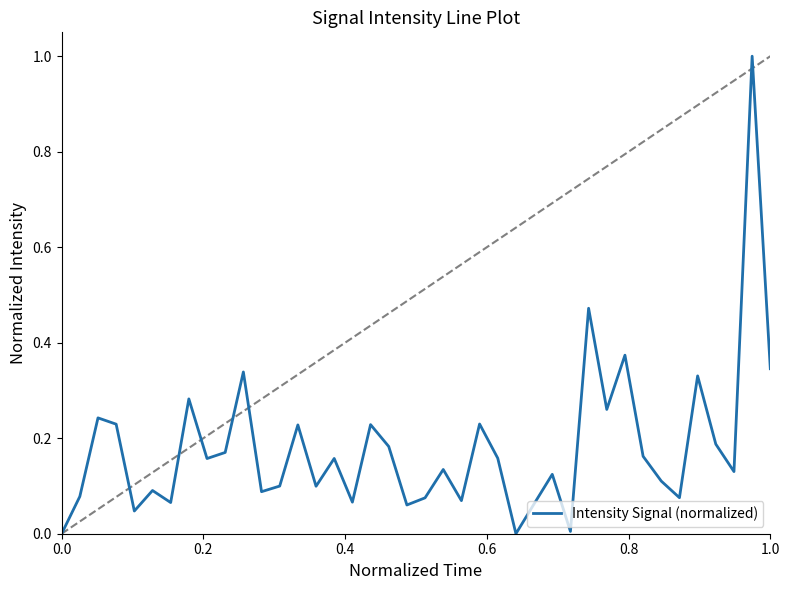

What is the difference between the maximum and minimum values?

1.0